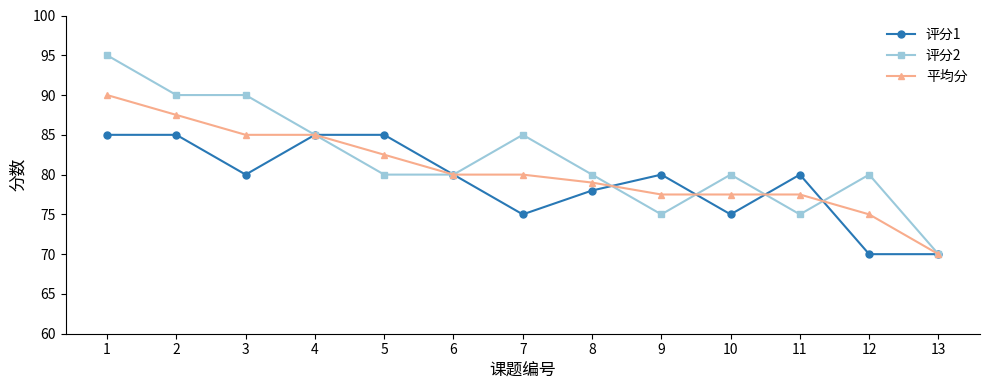

Which series changed the most between 2 and 12?

评分1